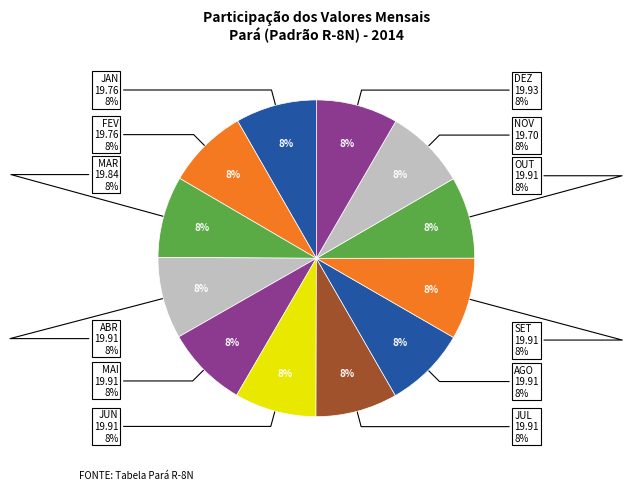

To the nearest percent, what percentage of the pie is MAI?

8%